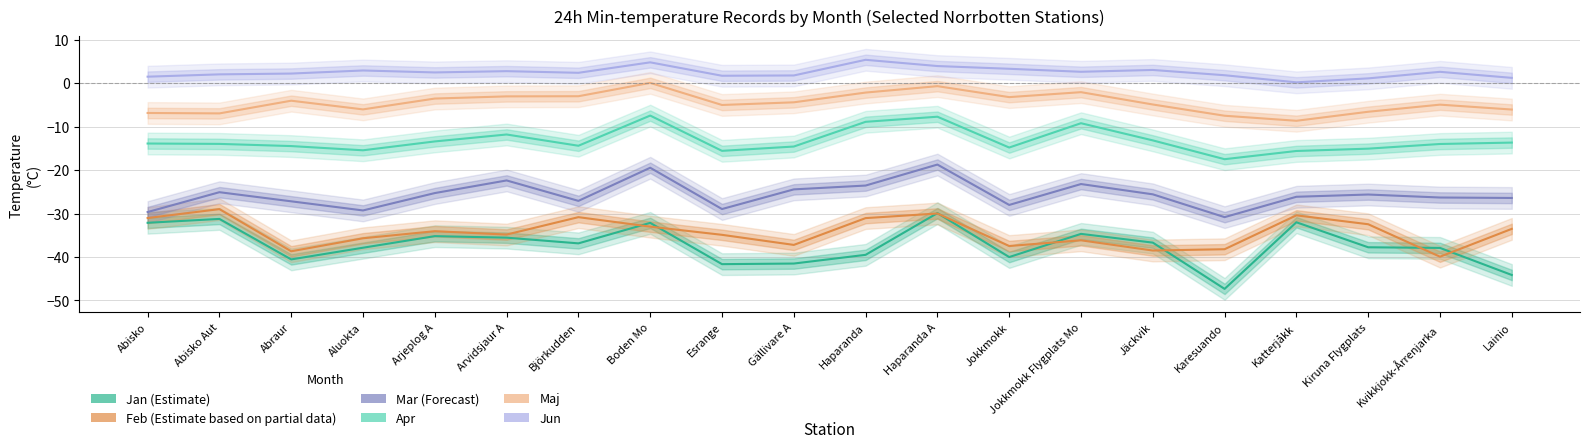

Where is the first local maximum for Jun?

Aluokta